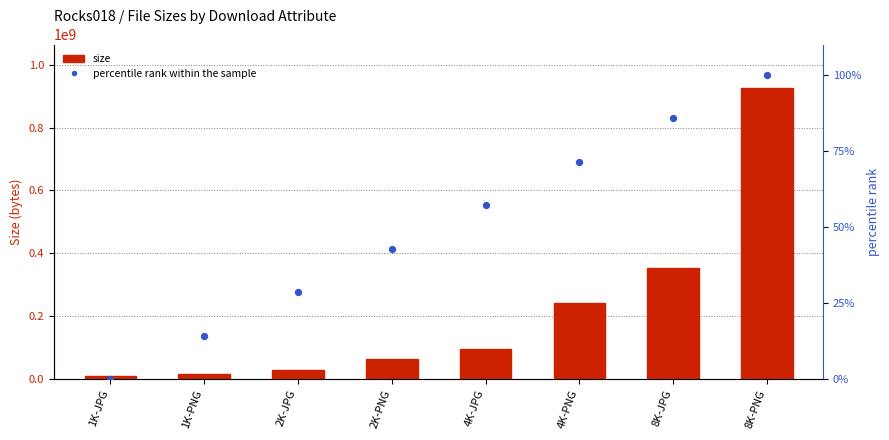

At how many categories does at least one series exceed 877237301?

1